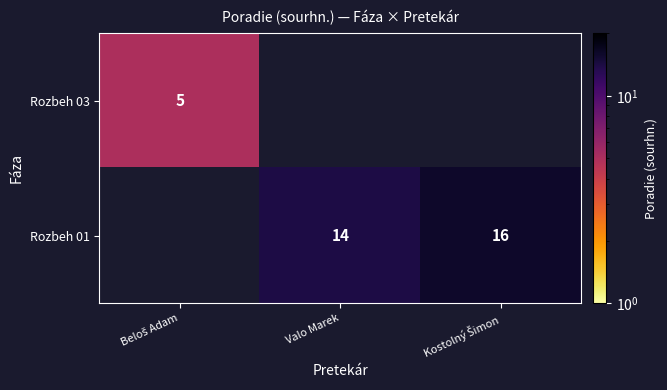

Is it true that Rozbeh 01 equals 14 at Valo Marek?

True